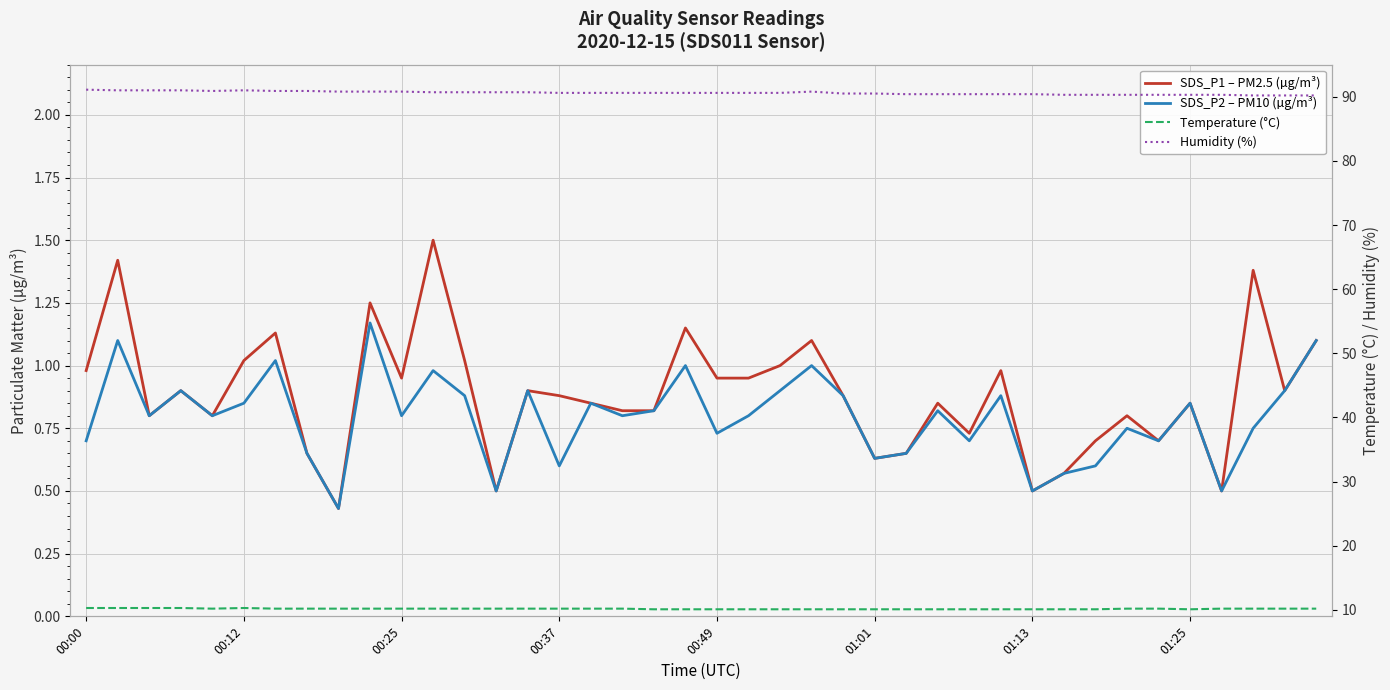

Does the chart display data point markers on the line(s)?

No